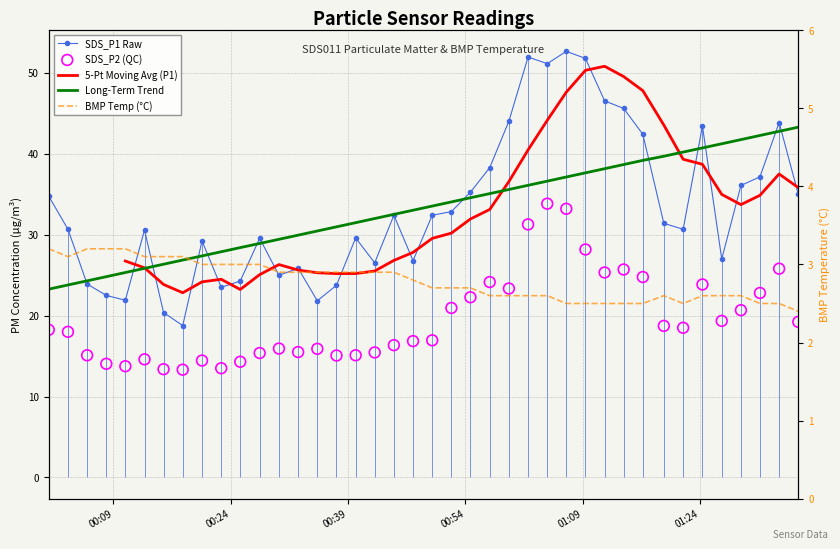

Is the value of BMP Temp (°C) at 00:24 greater than the value of Long-Term Trend at 15?

No